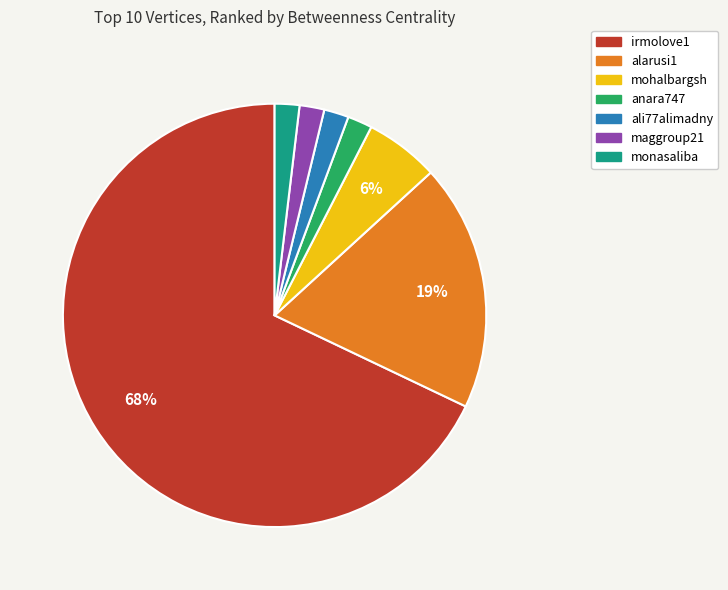

To the nearest percent, what is the combined percentage of maggroup21 and anara747?

4%